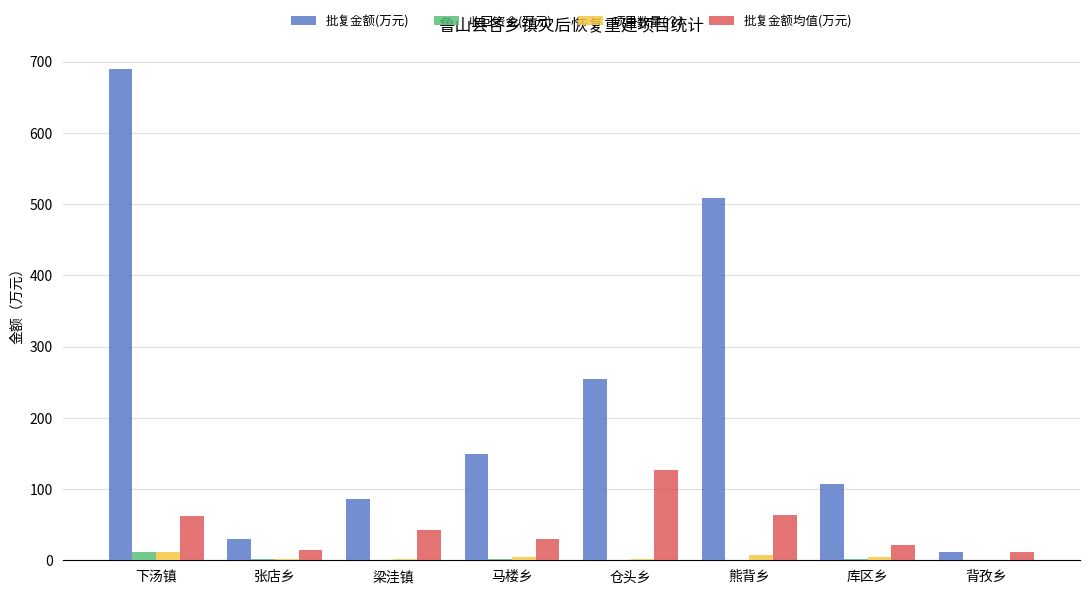

Is it true that 批复金额均值(万元) equals 40.1 at 仓头乡?

False